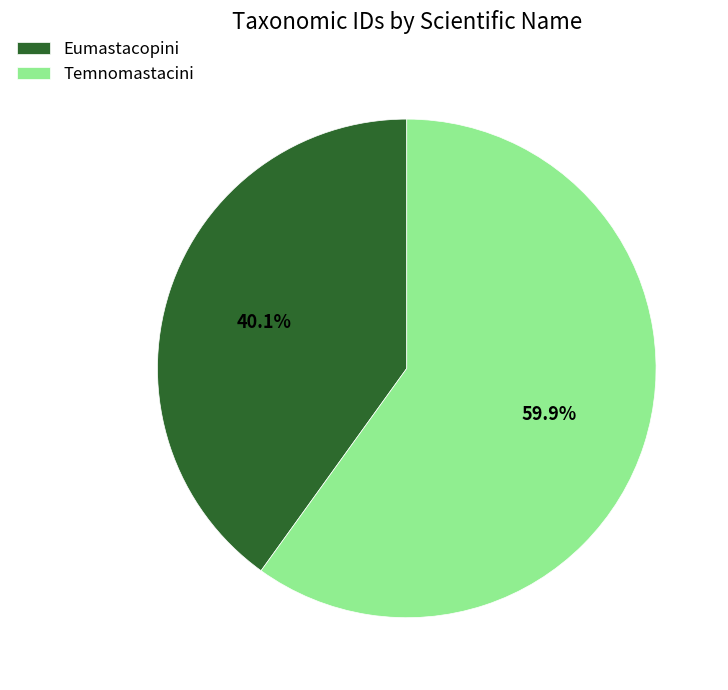

Rank the categories by value from lowest to highest.

Eumastacopini, Temnomastacini